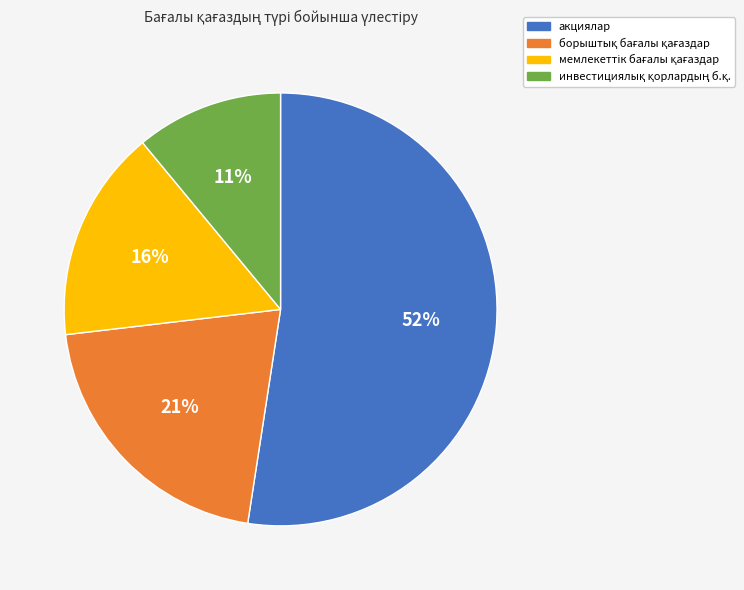

What is the largest slice in the pie chart?

акциялар